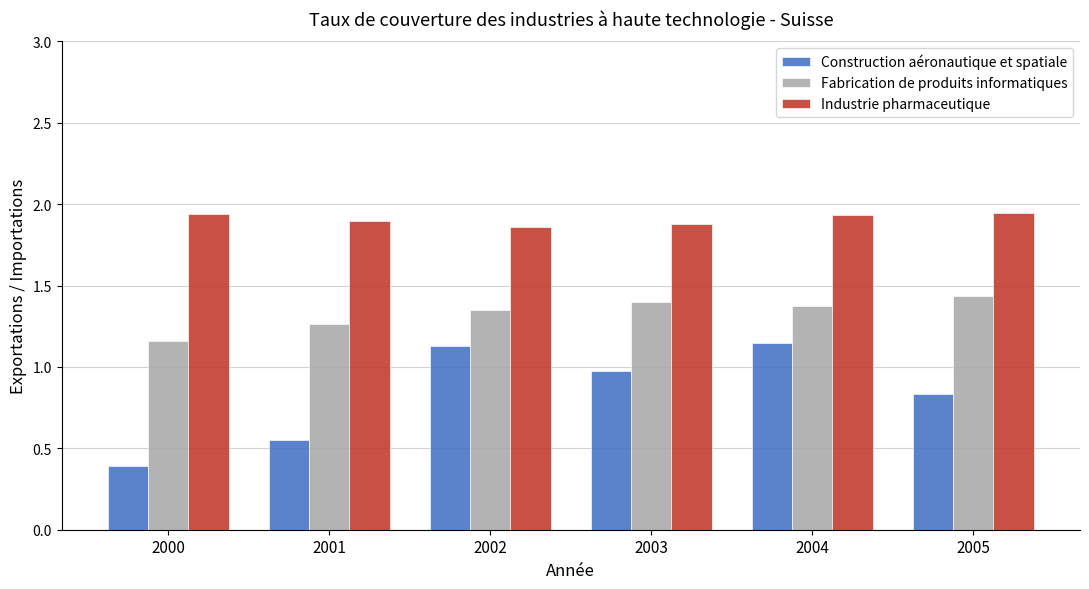

Which category has the lowest value across all series?

2000